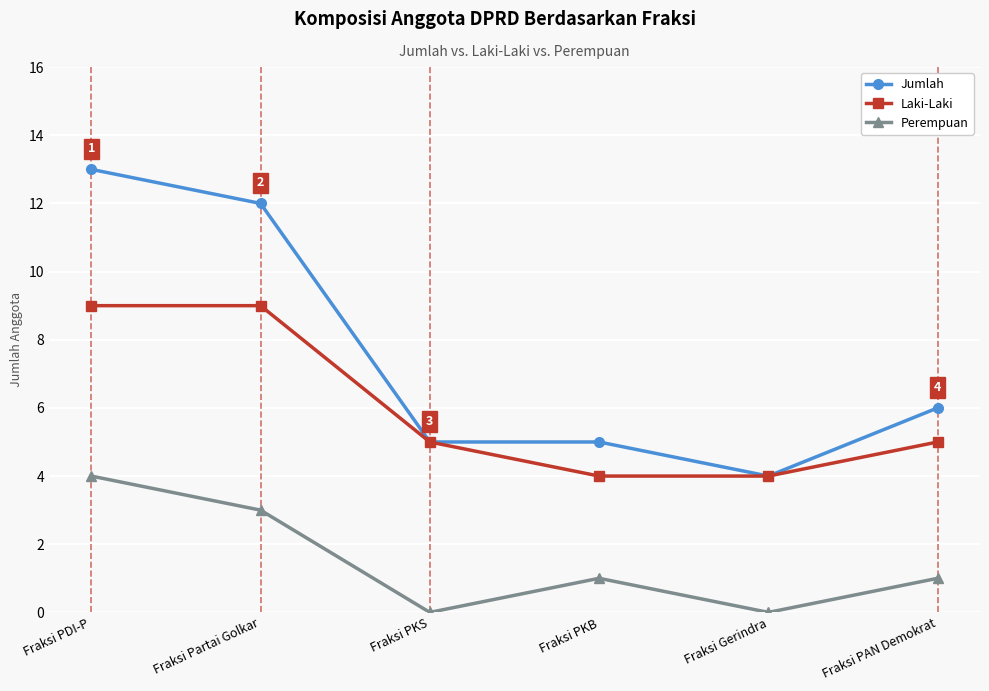

Is it true that Jumlah equals 4 at Fraksi Gerindra?

True